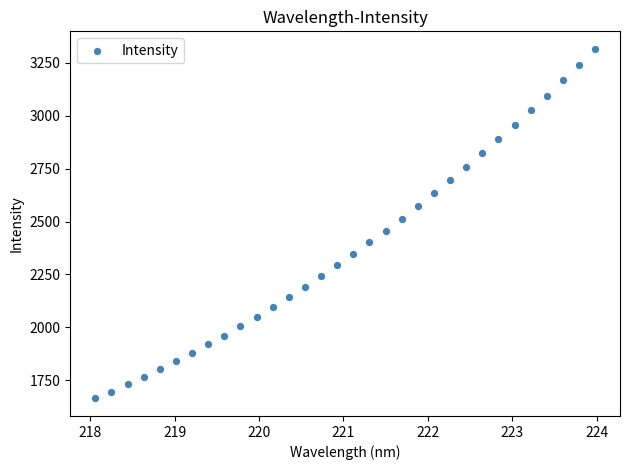

What is the range of Y values (max minus min)?

1652.1